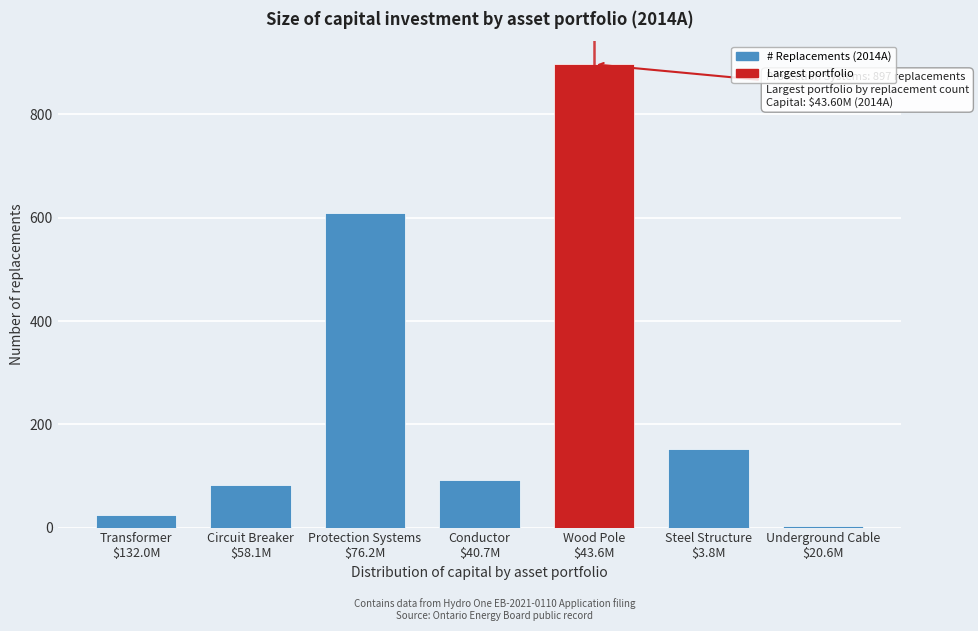

Reading left to right, extract all data points from this chart.

24	83	610	93	897	153	3